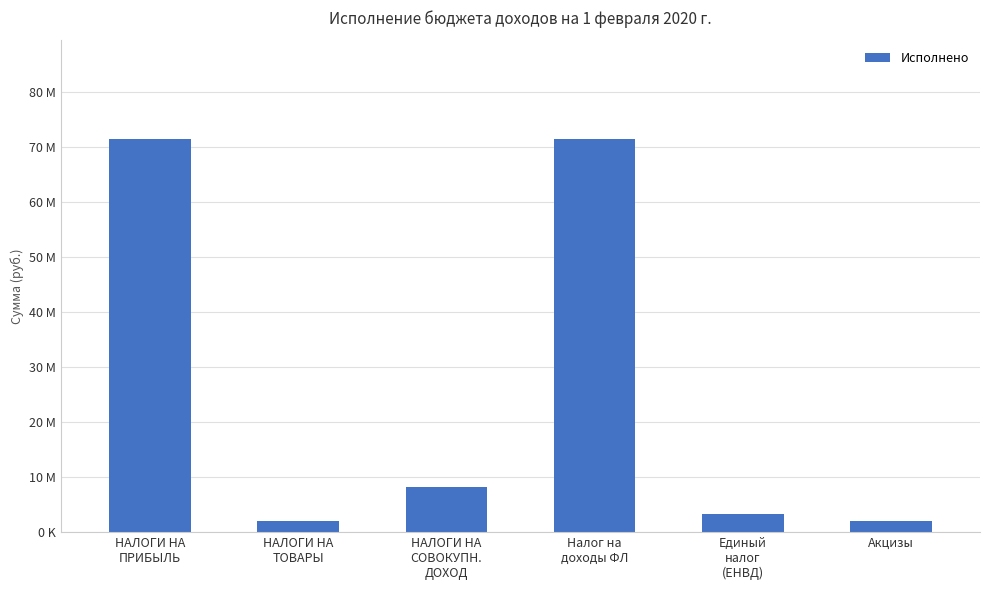

What is the change in value from НАЛОГИ НА
СОВОКУПН.
ДОХОД to Единый
налог
(ЕНВД)?

-4854039.6